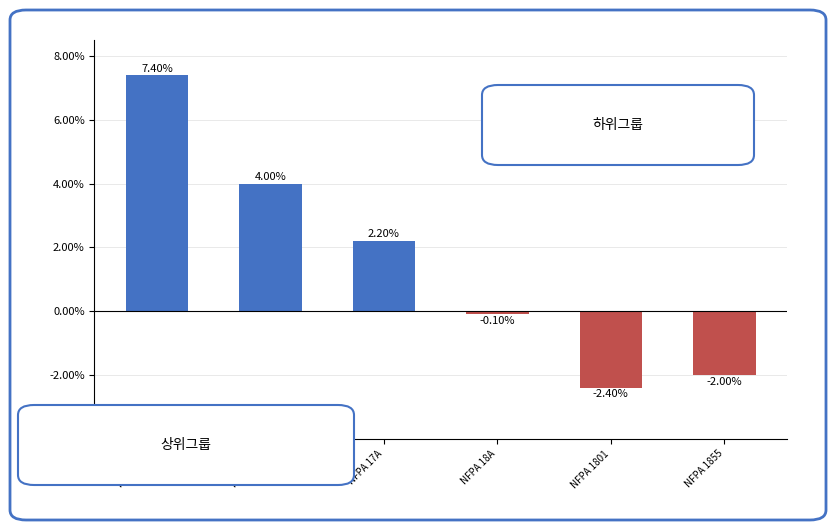

What is the smallest value displayed?

-2.4